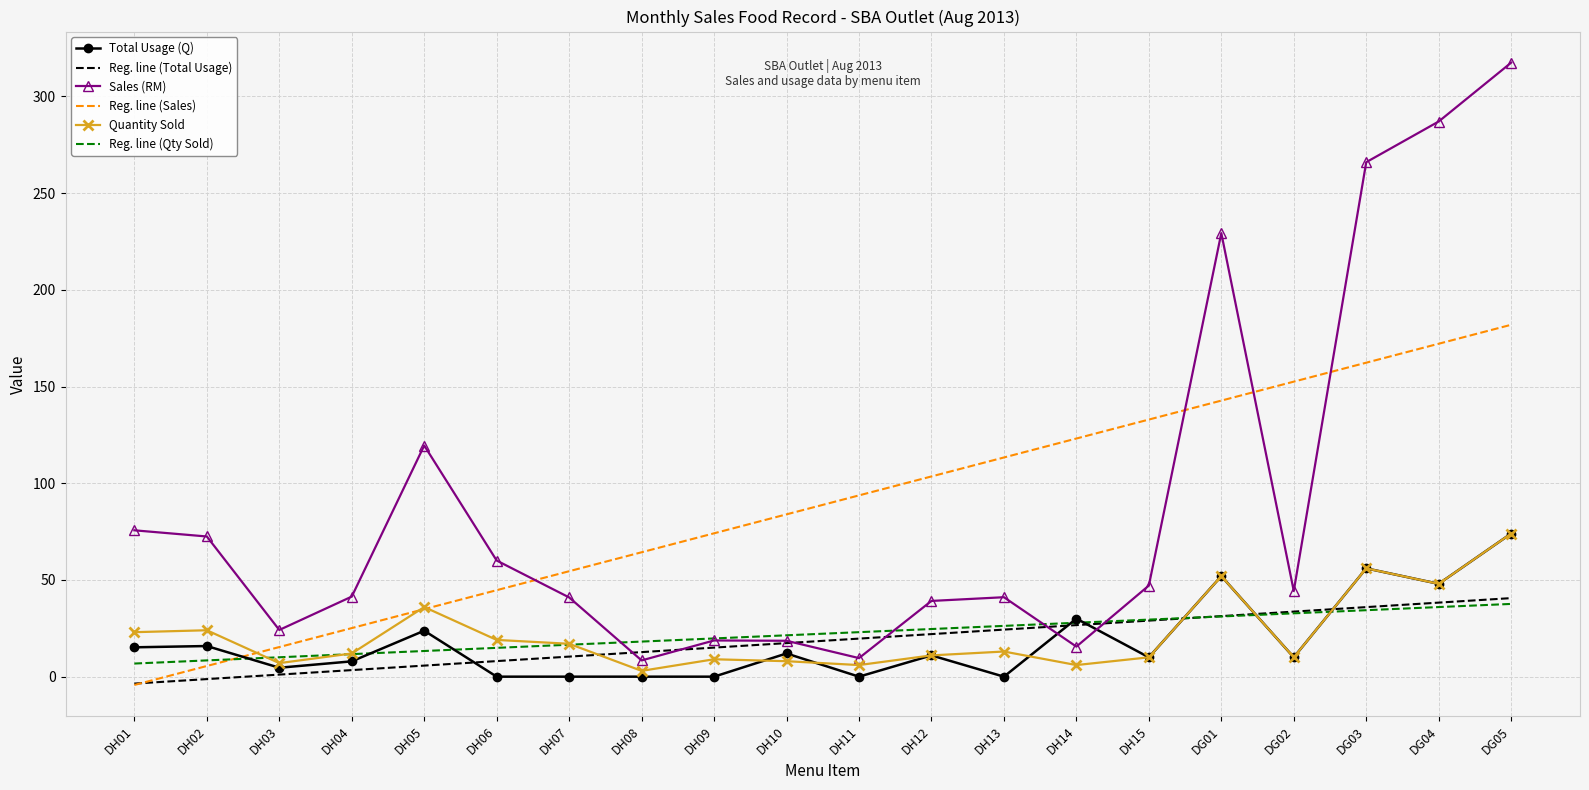

After their last crossing, which series has the higher values: Sales (RM) or Total Usage (Q)?

Sales (RM)